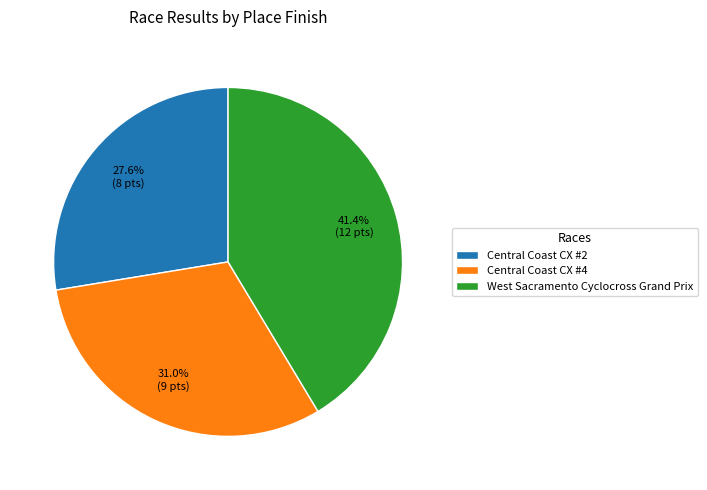

What percentage is NOT represented by Central Coast CX #4?

69.0%